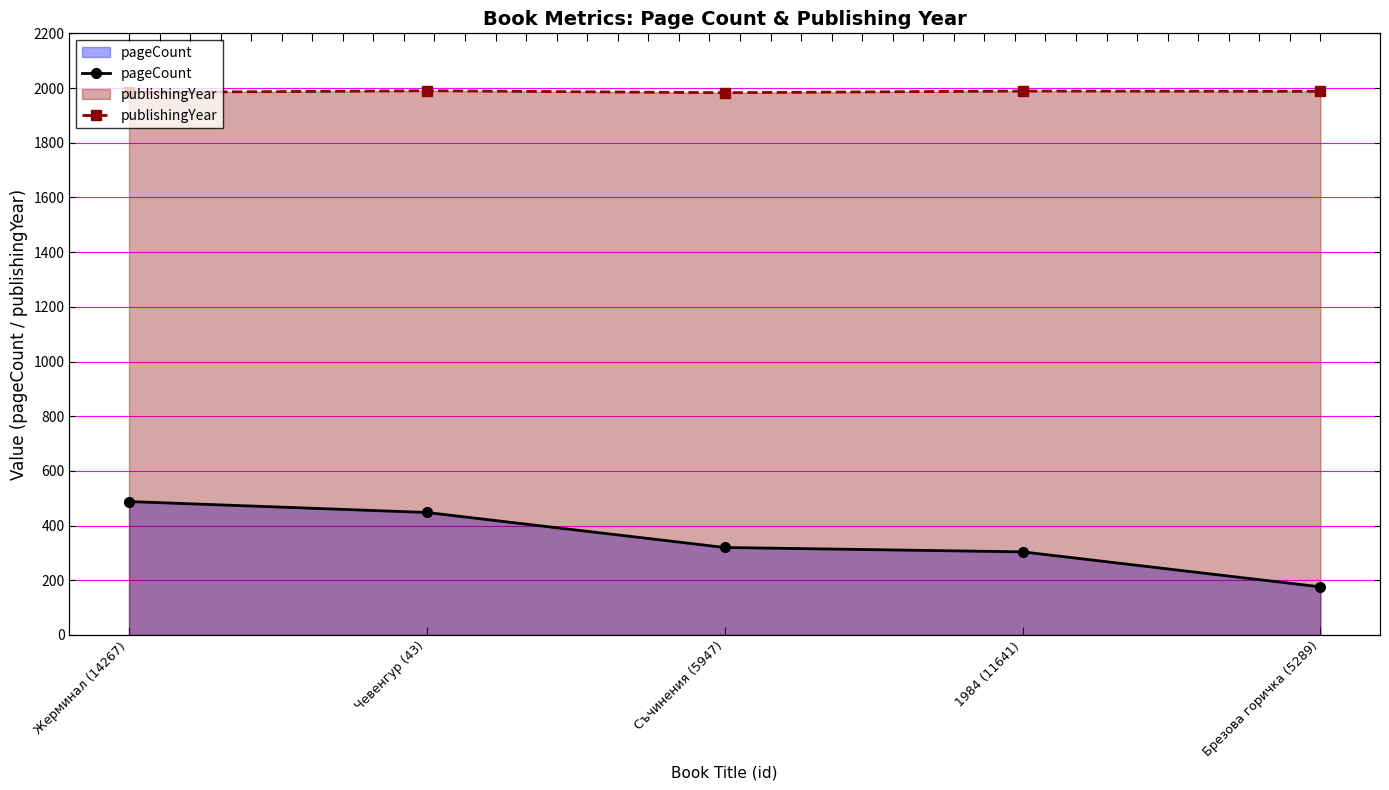

The value of publishingYear at Съчинения (5947) is 3543. True or false?

False